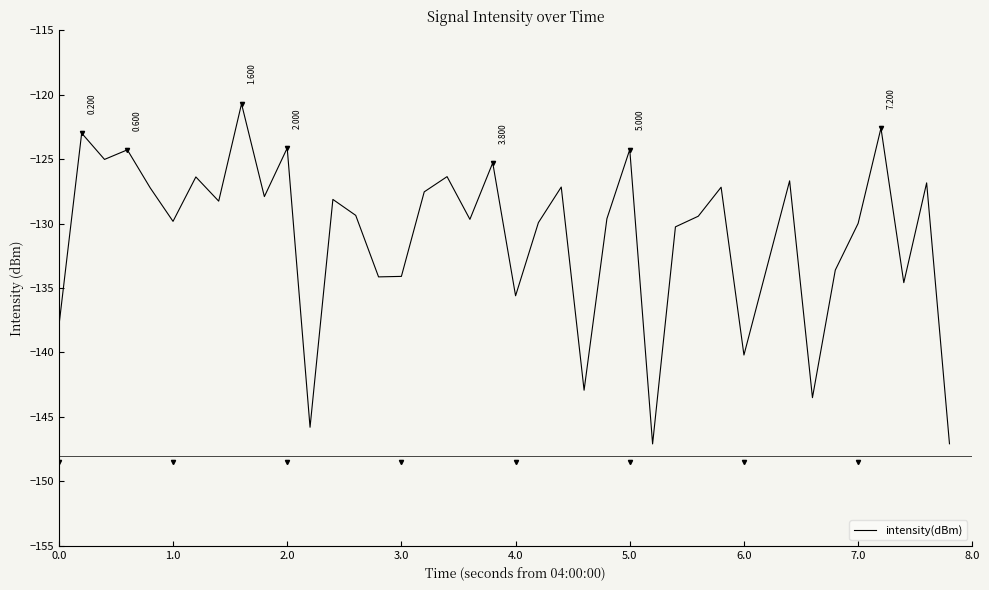

How many points are lower than both their immediate neighbors (excluding endpoints)?

13